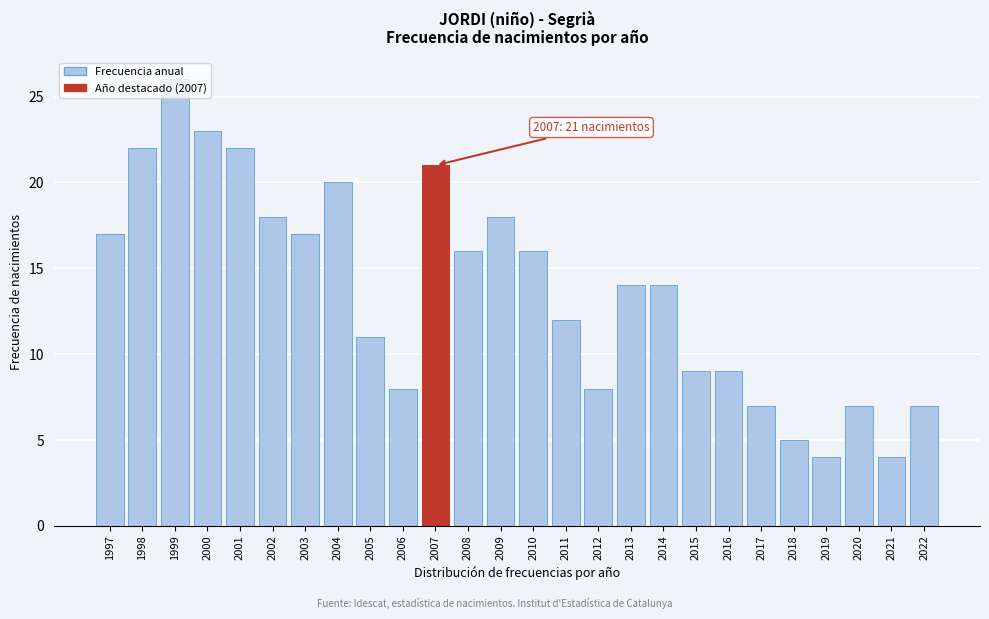

What is the difference between the values at 2010 and 2019?

12